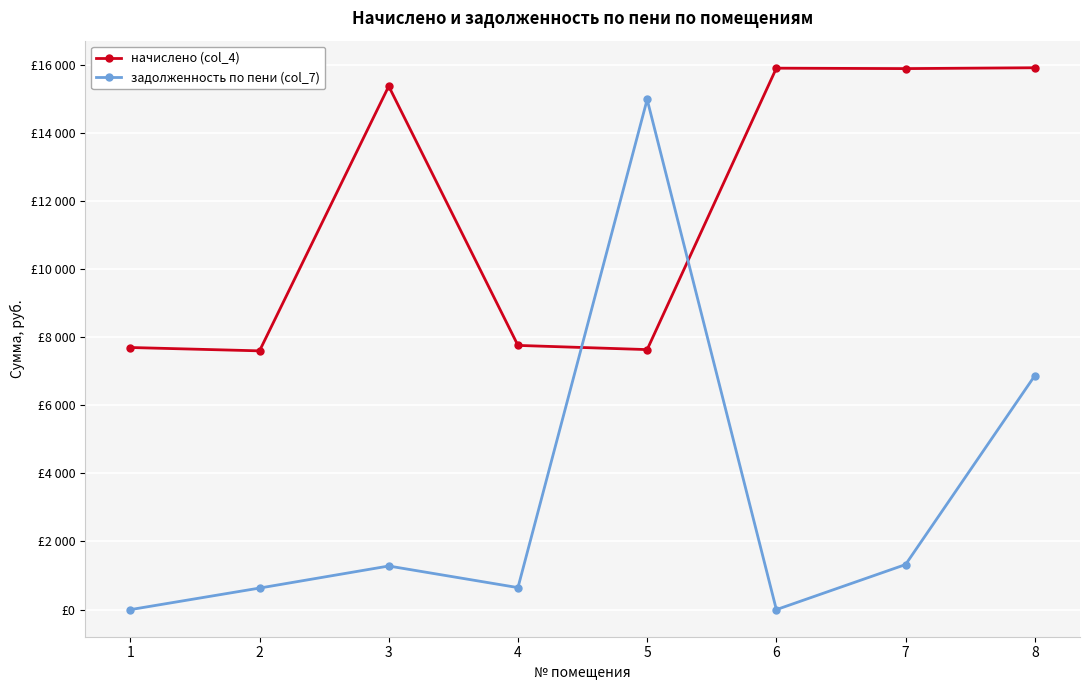

What is the highest value of the начислено (col_4) series?

15907.1